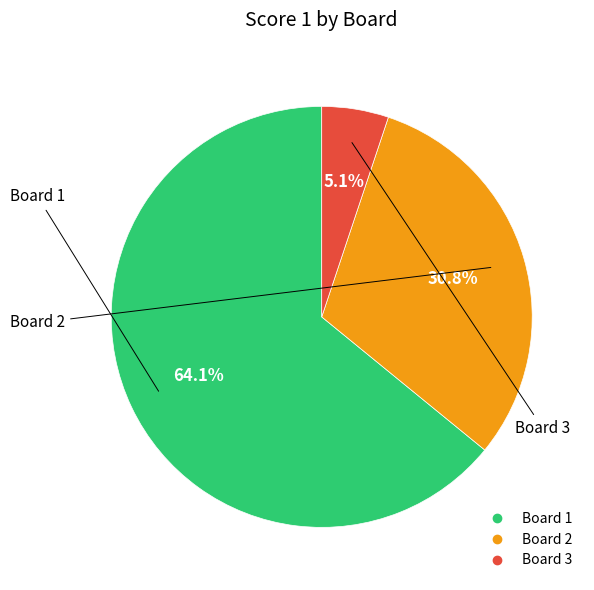

Is the sum of Board 3 and Board 2 greater than half?

No